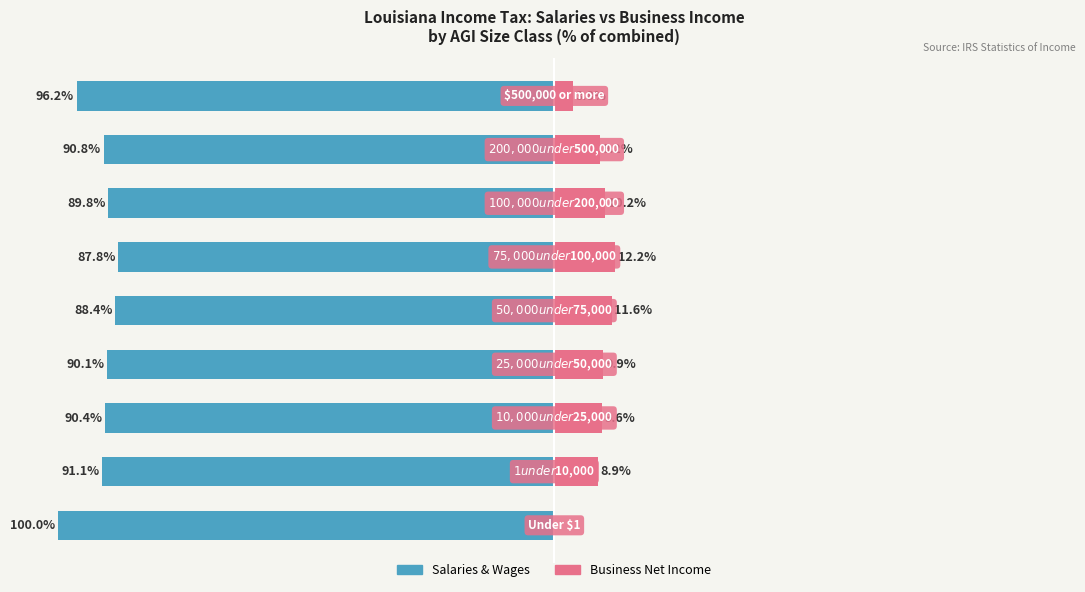

What are all the series names shown in the legend?

Salaries & Wages, Business Net Income